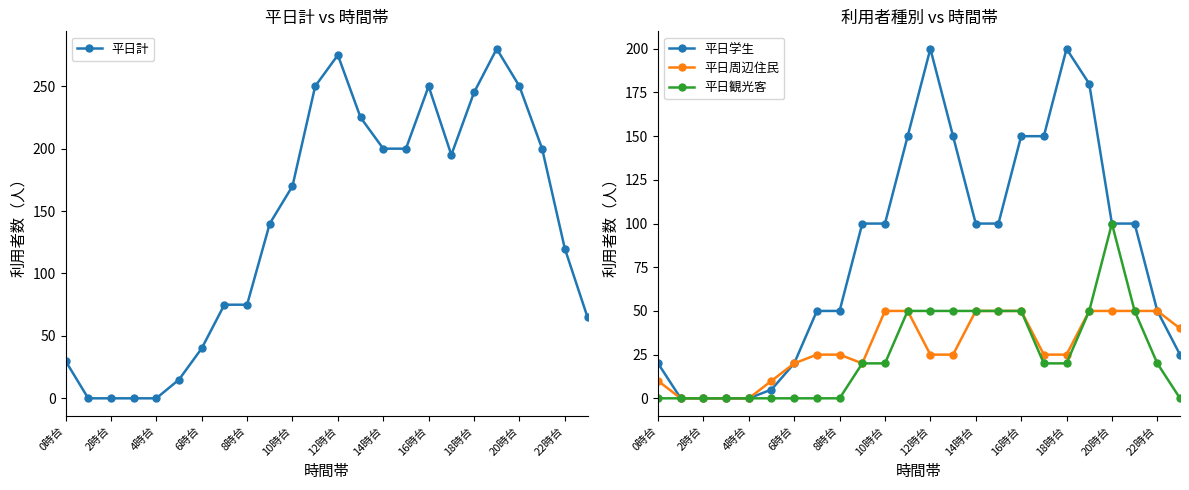

The value of 平日計 at 22時台 is 43. True or false?

False